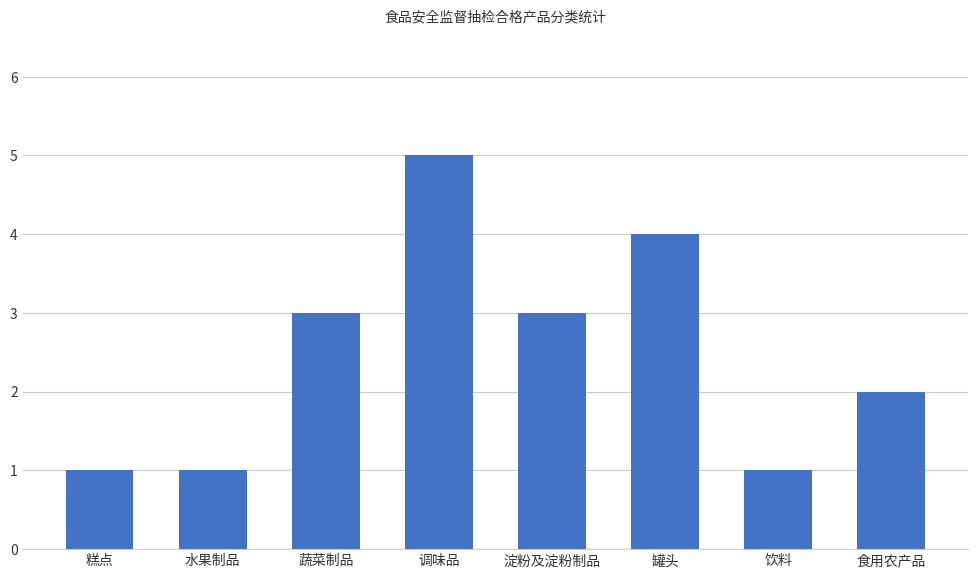

What is the change in value from 糕点 to 调味品?

+4